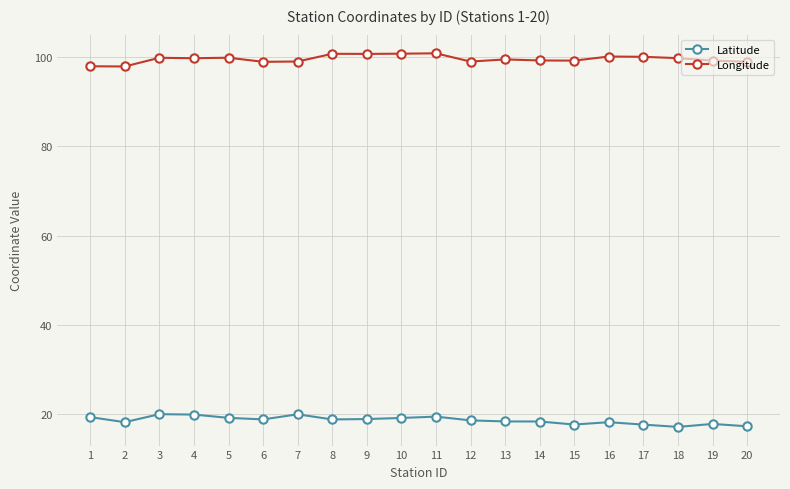

True or false: Latitude and Longitude intersect in this chart.

False